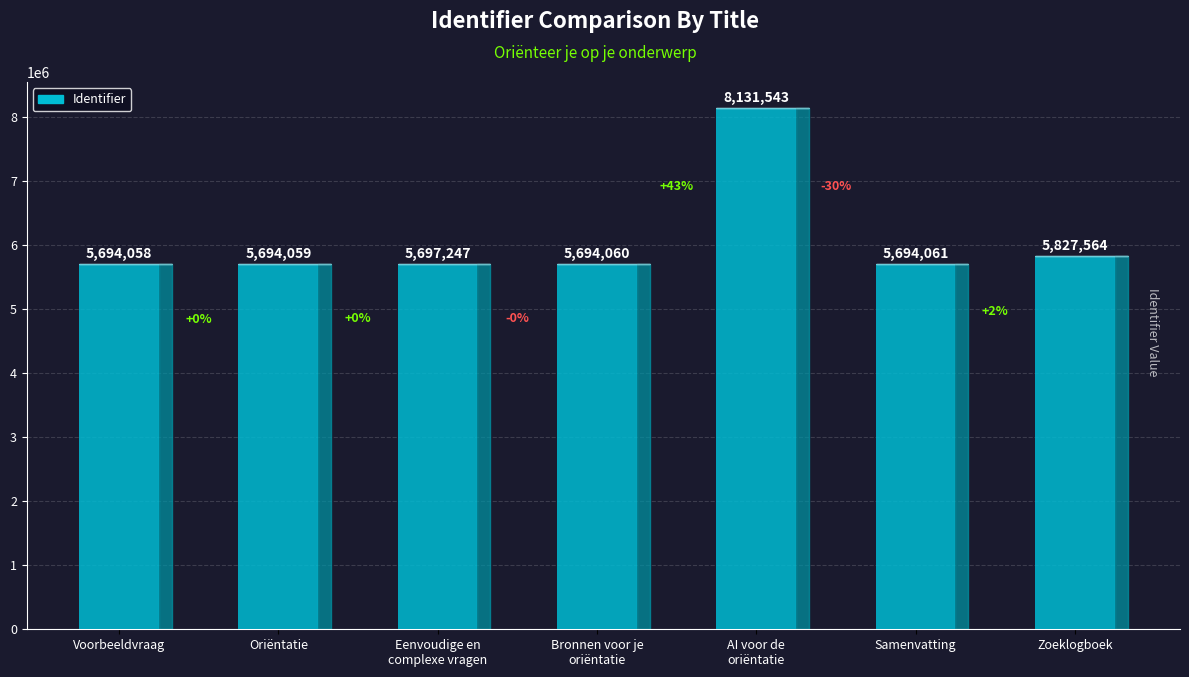

Reading left to right, list all the values displayed in this chart.

5694058	5694059	5697247	5694060	8131543	5694061	5827564